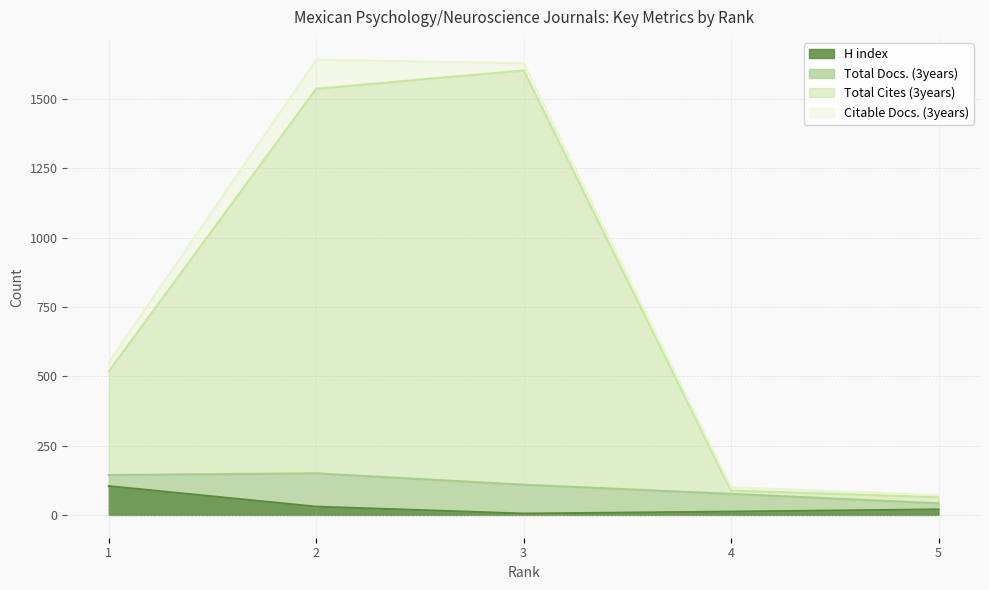

What is the maximum value for H index?

104